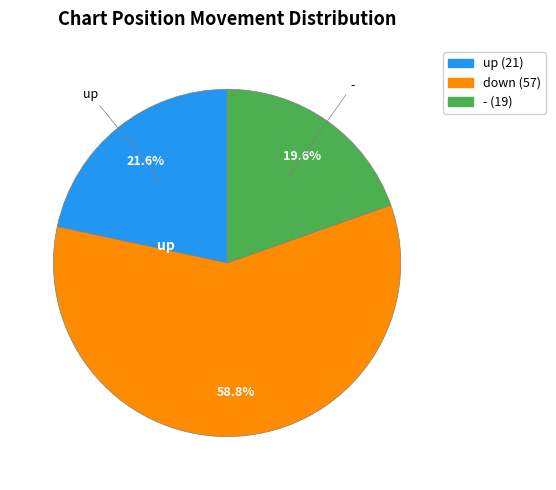

Is there any slice that represents more than half of the pie?

Yes